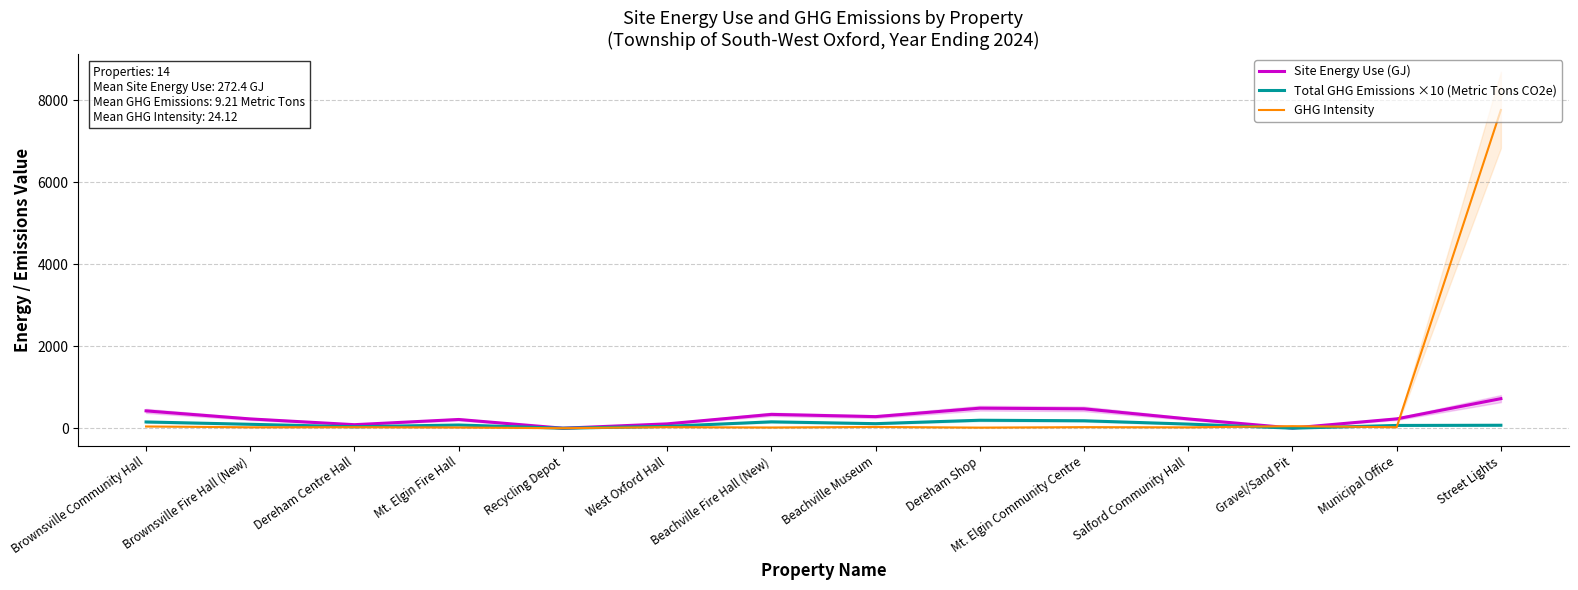

How many data points does each series have?

14